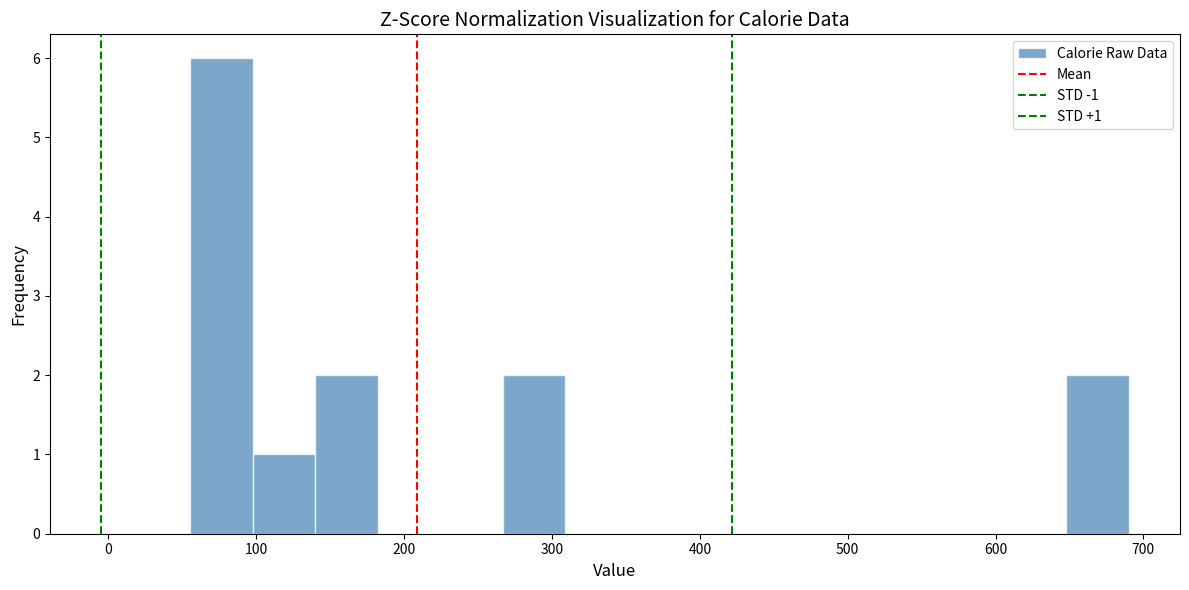

Over which range of the x-axis is the bar tallest?

60 to 100